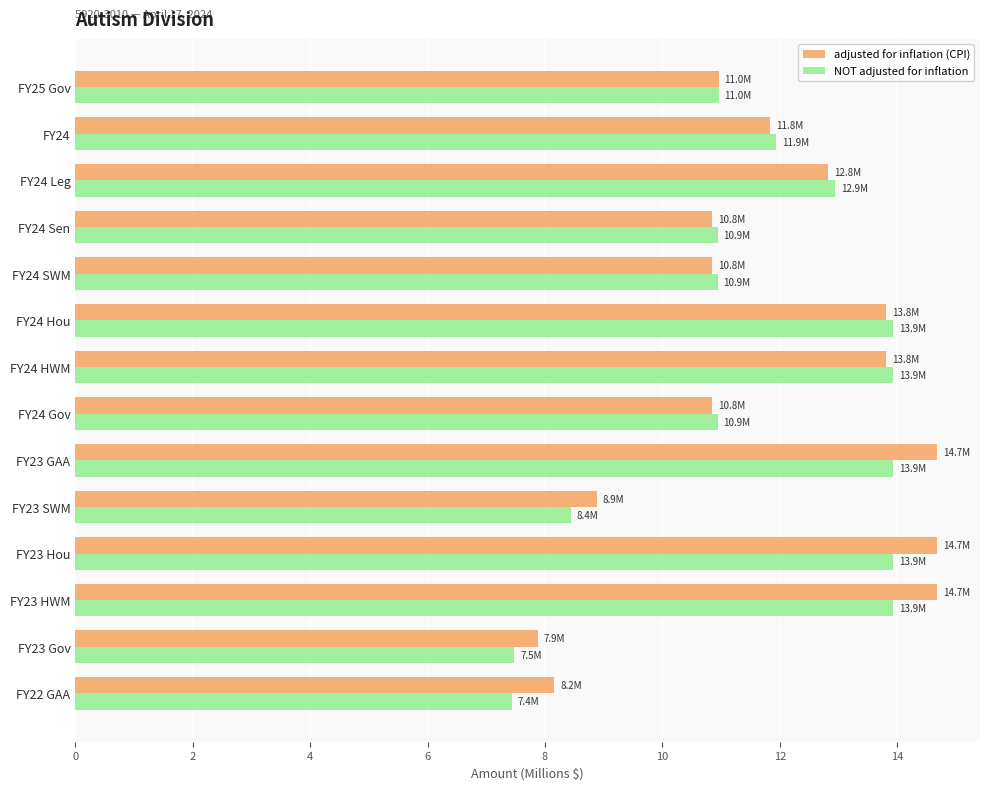

Count the number of data series in this chart.

2